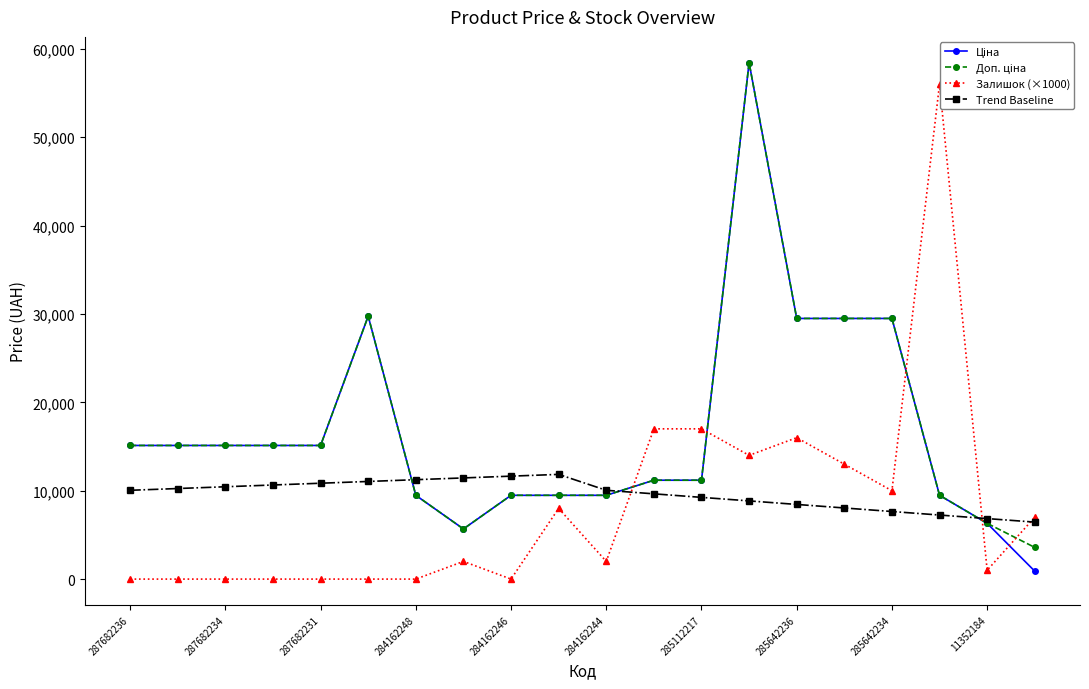

At how many categories does at least one series exceed 27450?

6